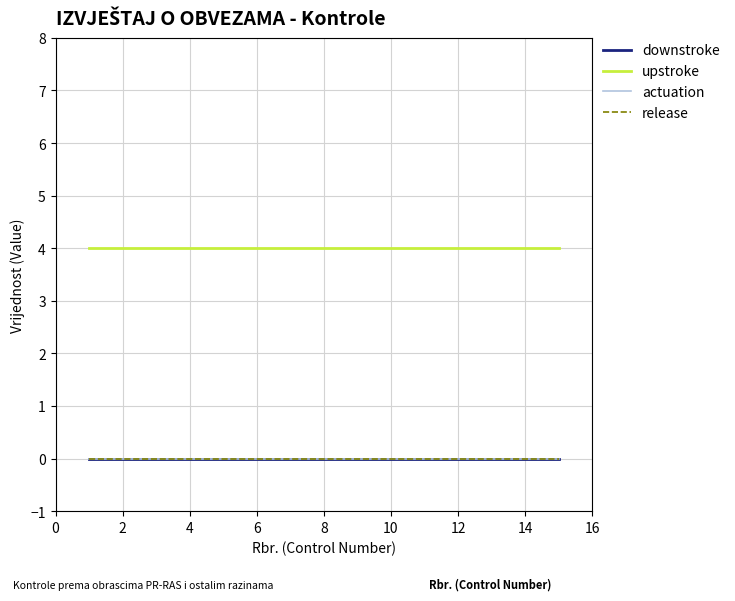

Is this an area chart (filled region under the line)?

No